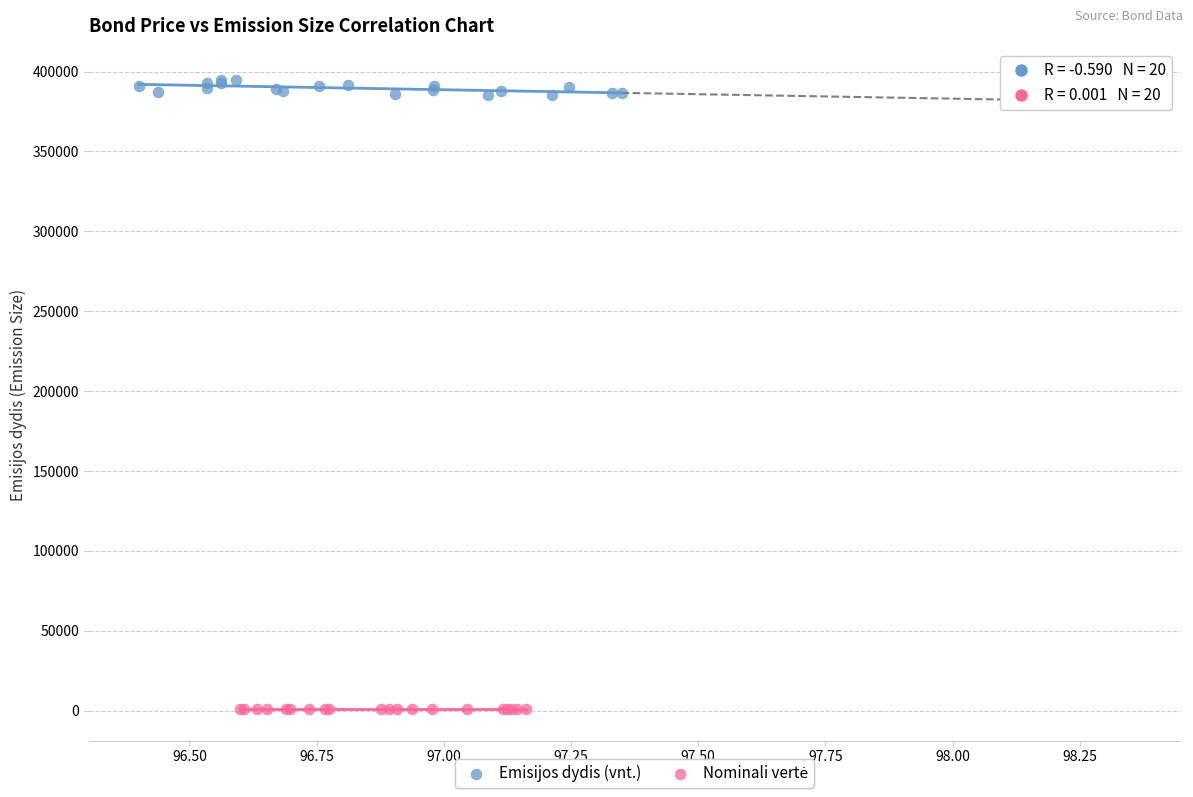

Which series reaches the maximum Y coordinate?

Emisijos dydis (vnt.)